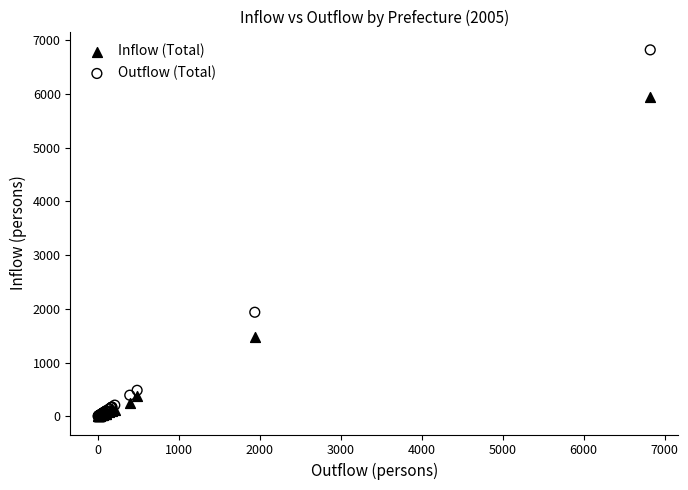

Which series has the widest spread of Y values?

Outflow (Total)